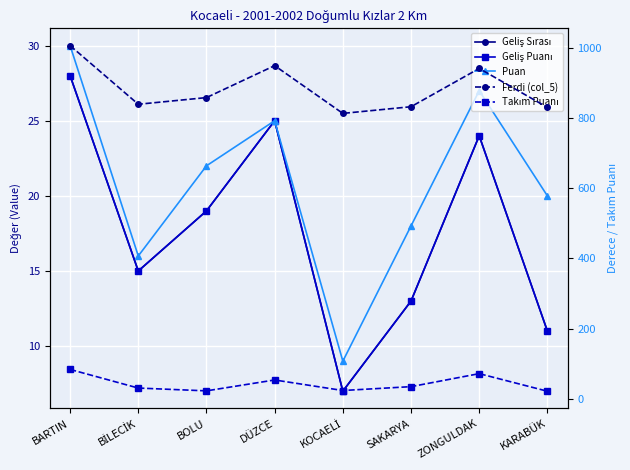

Reading left to right, extract all data points from this chart.

Geliş Sırası: BARTIN=28	BİLECİK=15	BOLU=19	DÜZCE=25	KOCAELİ=7	SAKARYA=13	ZONGULDAK=24	KARABÜK=11
Geliş Puanı: BARTIN=28	BİLECİK=15	BOLU=19	DÜZCE=25	KOCAELİ=7	SAKARYA=13	ZONGULDAK=24	KARABÜK=11
Puan: BARTIN=30	BİLECİK=16	BOLU=22	DÜZCE=25	KOCAELİ=9	SAKARYA=18	ZONGULDAK=27	KARABÜK=20
Ferdi (col_5): BARTIN=1006	BİLECİK=839	BOLU=858	DÜZCE=949	KOCAELİ=813	SAKARYA=832	ZONGULDAK=941	KARABÜK=830
Takım Puanı: BARTIN=84	BİLECİK=31	BOLU=23	DÜZCE=54	KOCAELİ=24	SAKARYA=35	ZONGULDAK=72	KARABÜK=22